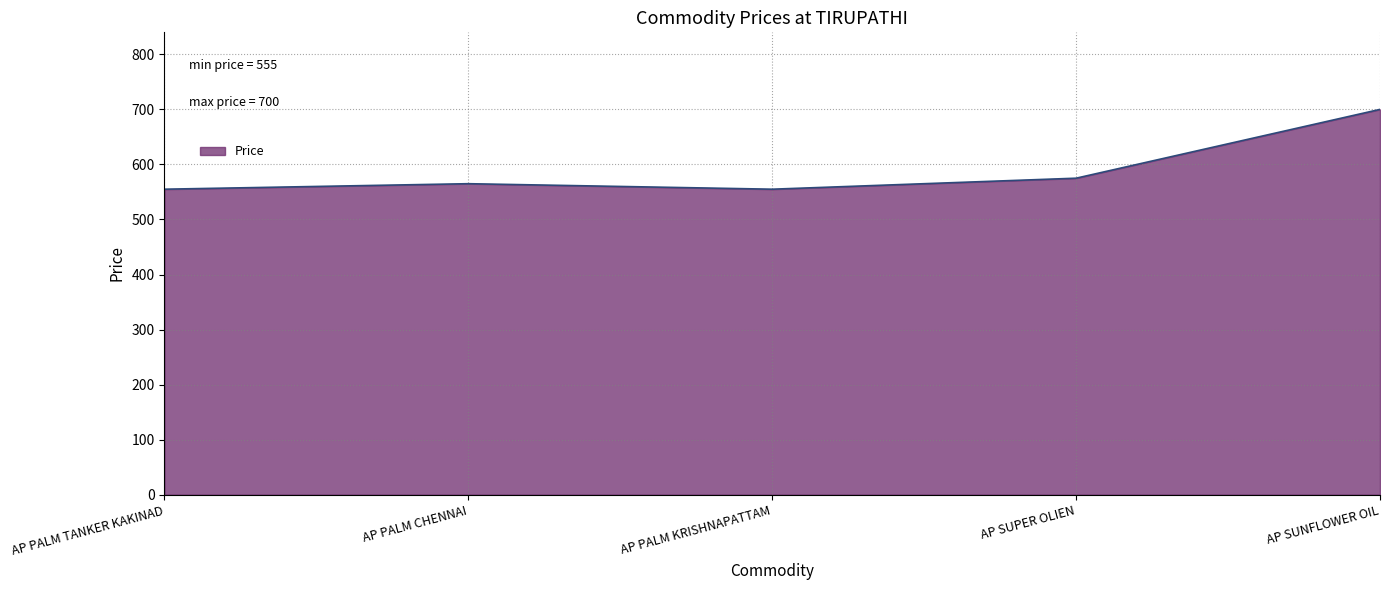

What is the difference between the maximum and second lowest values?

145